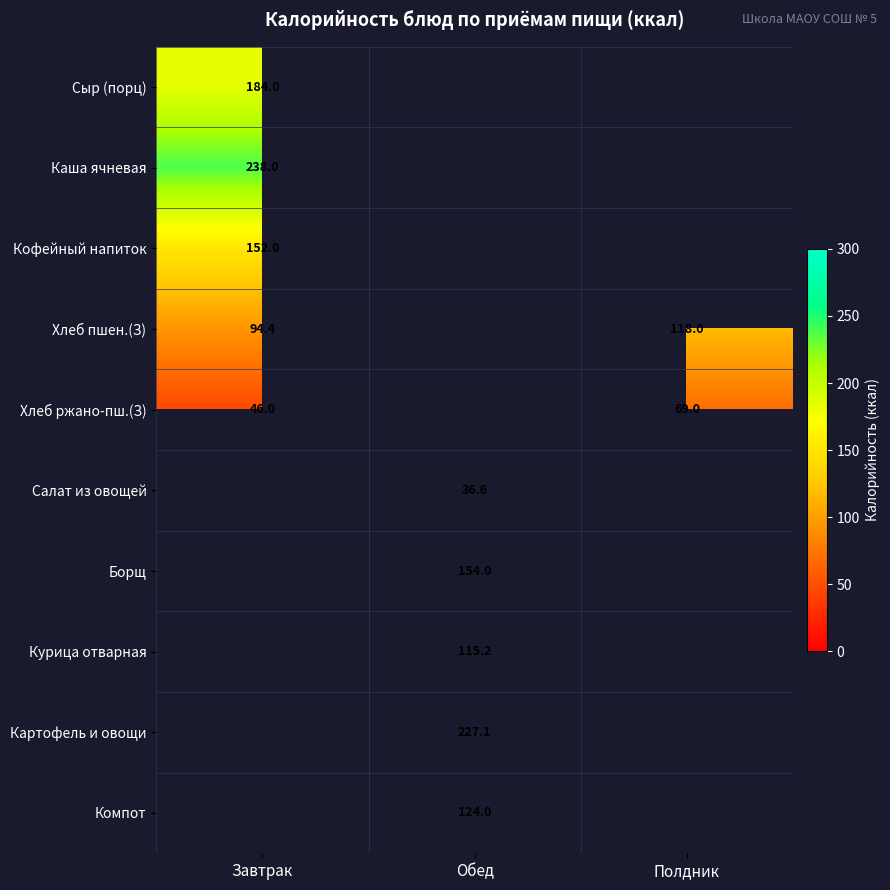

Is it true that Борщ equals 226.8 at Обед?

False